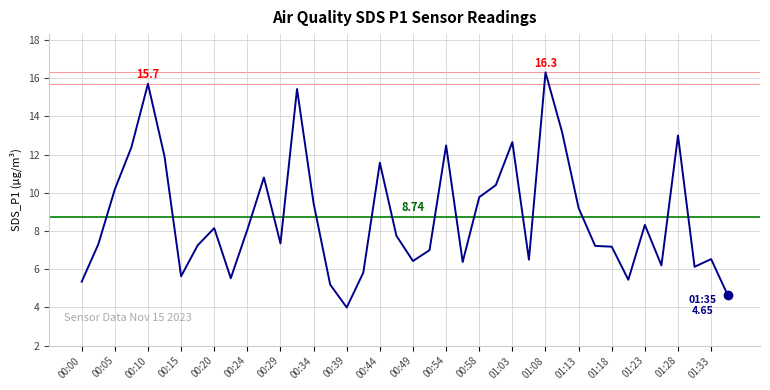

What is the difference between the maximum and minimum values?

12.3